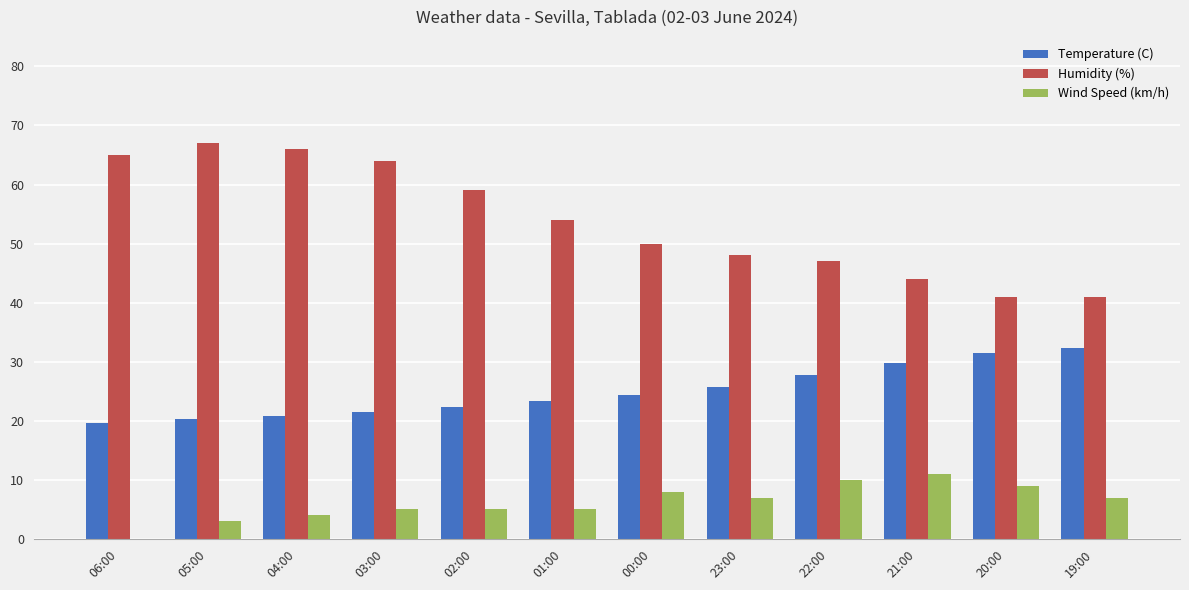

Is the value of Temperature (C) at 22:00 greater than the value of Wind Speed (km/h) at 06:00?

Yes